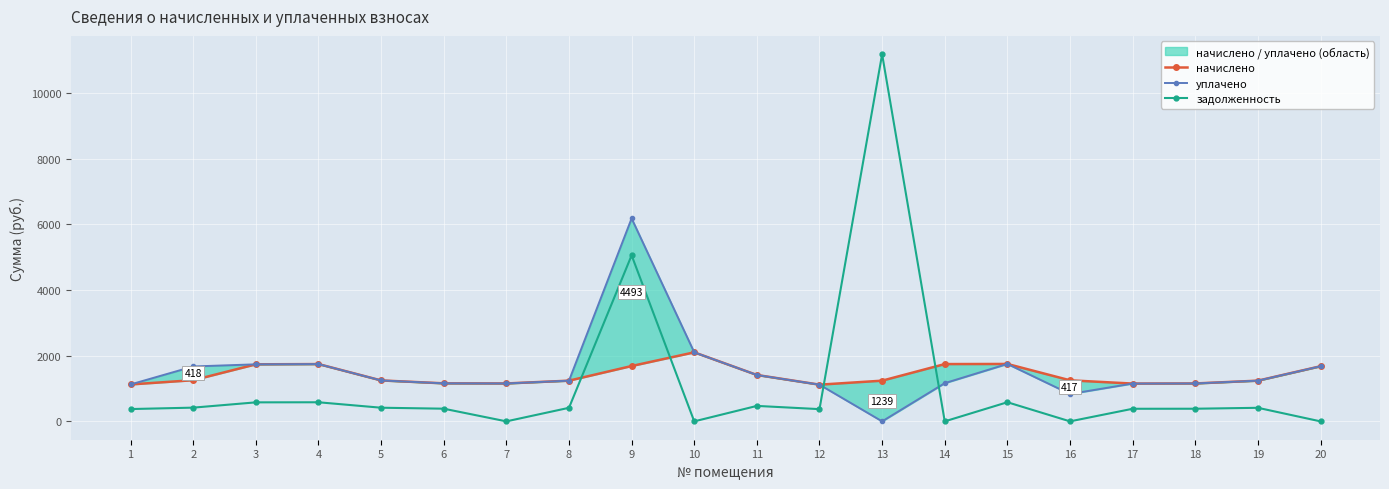

What is the approximate value of начислено at 12?

1117.2